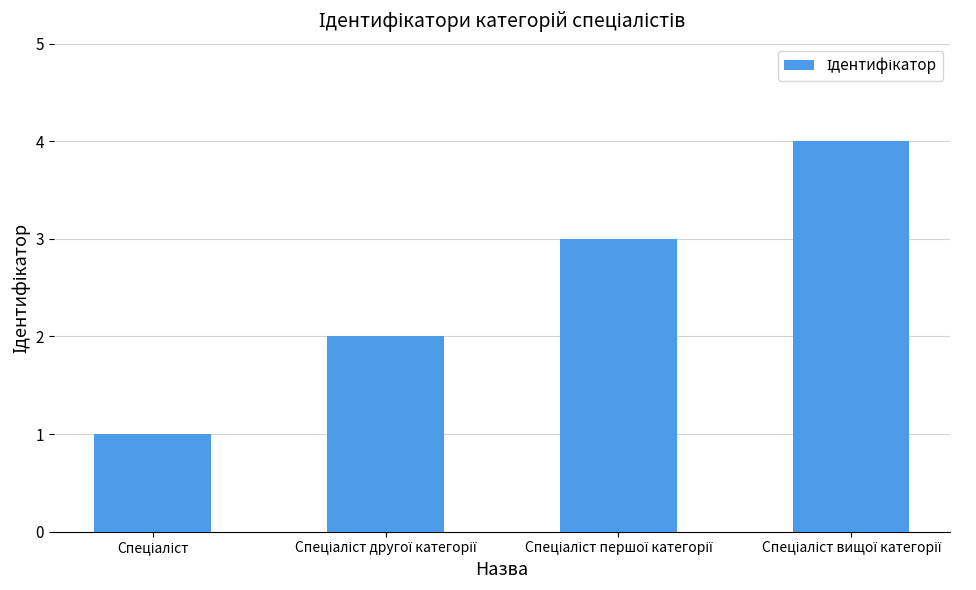

What is the sum of all values?

10